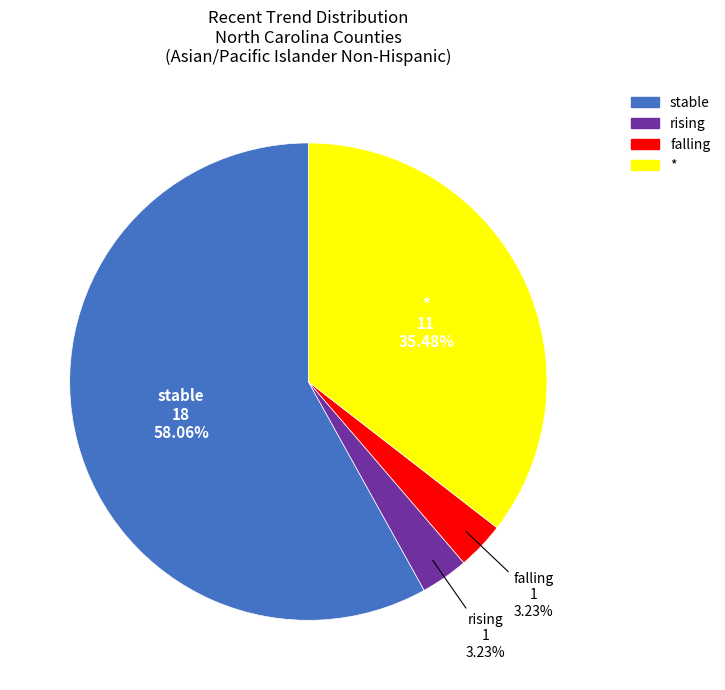

What is the ratio of the value at rising to the value at stable?

0.1